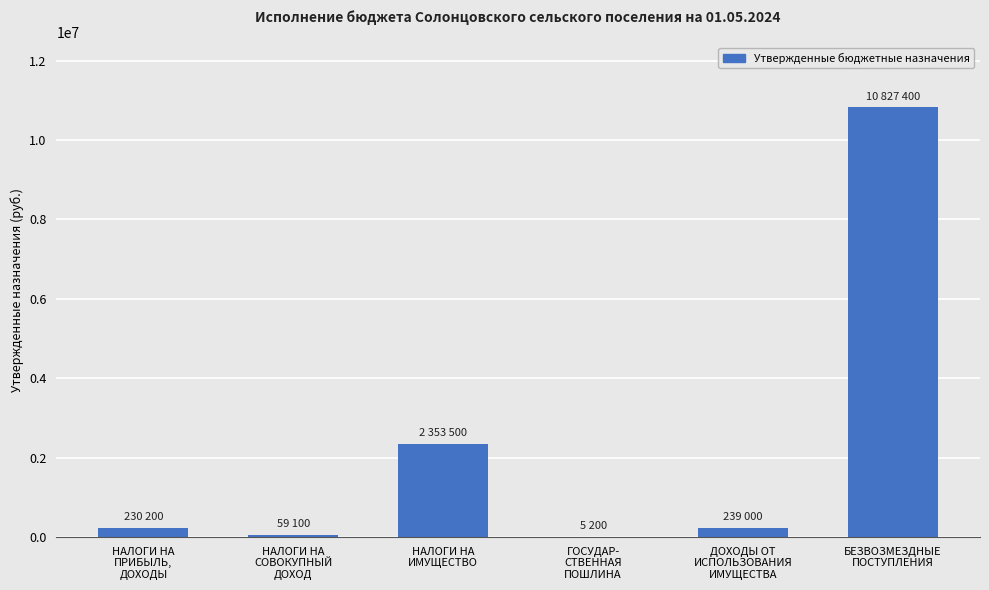

Where is the data nearest to the value 5416300?

НАЛОГИ НА
ИМУЩЕСТВО